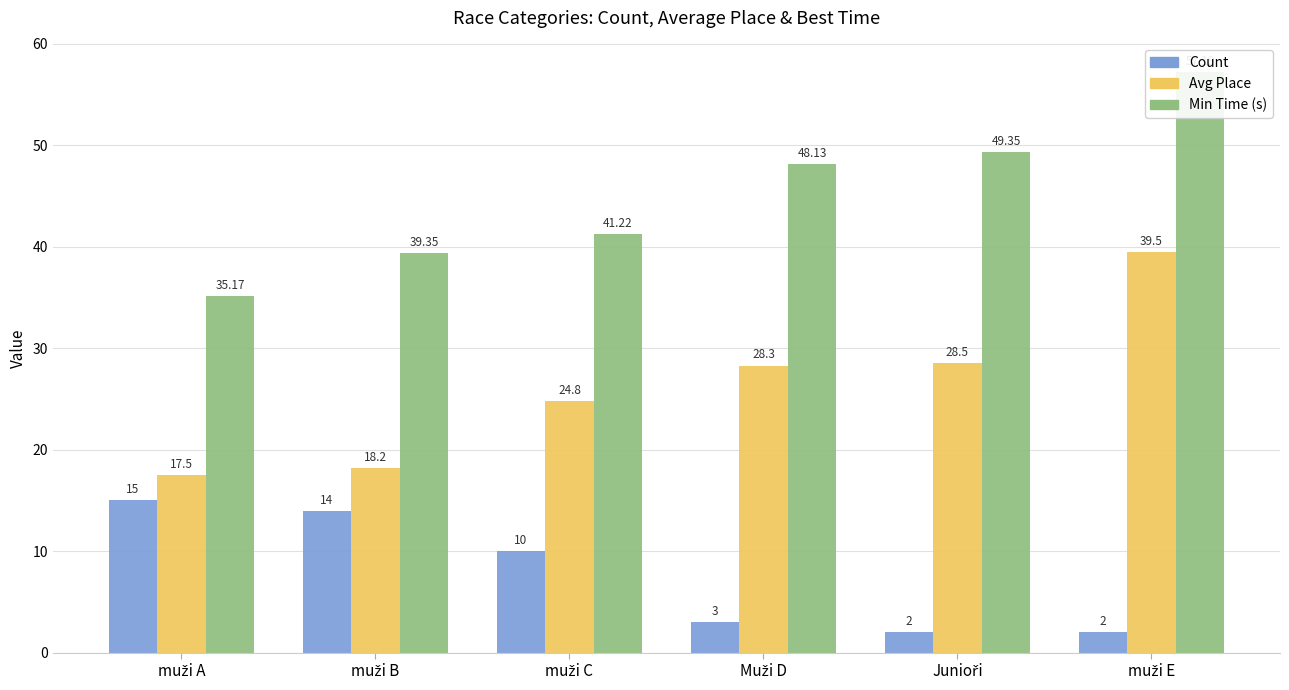

Does the chart contain stacked bars?

No